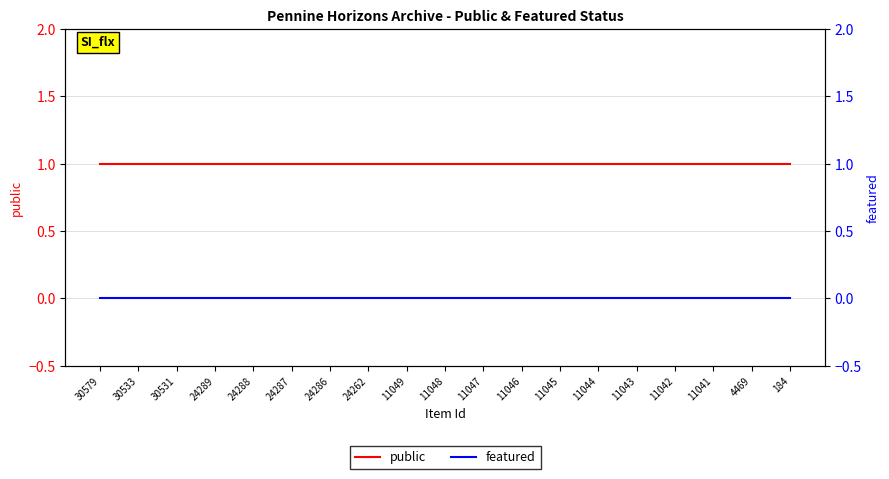

The featured series shows 0 at 24288. True or false?

True